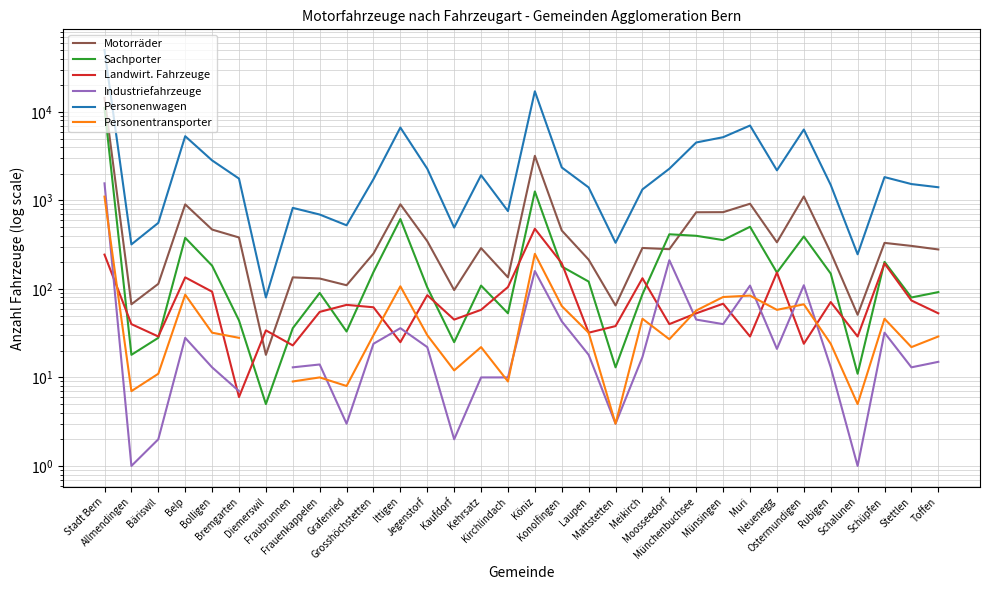

How many values in the Personentransporter series are below 30?

15